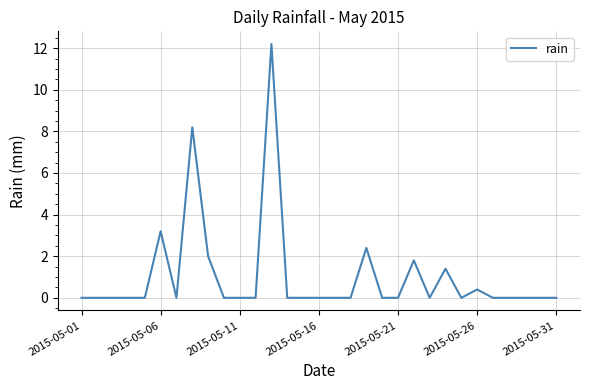

What is the greatest value displayed?

12.2